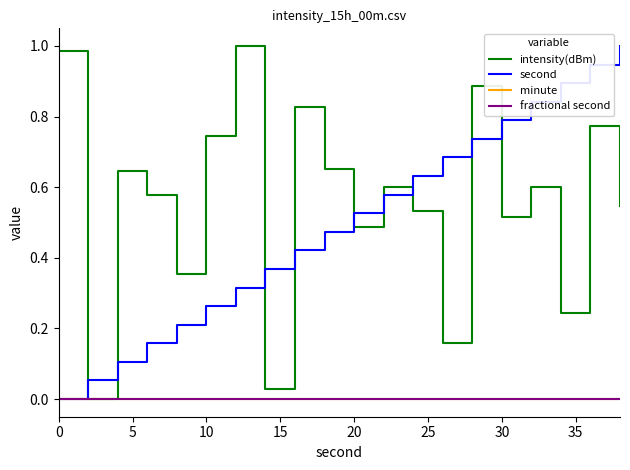

Is this an area chart (filled region under the line)?

No